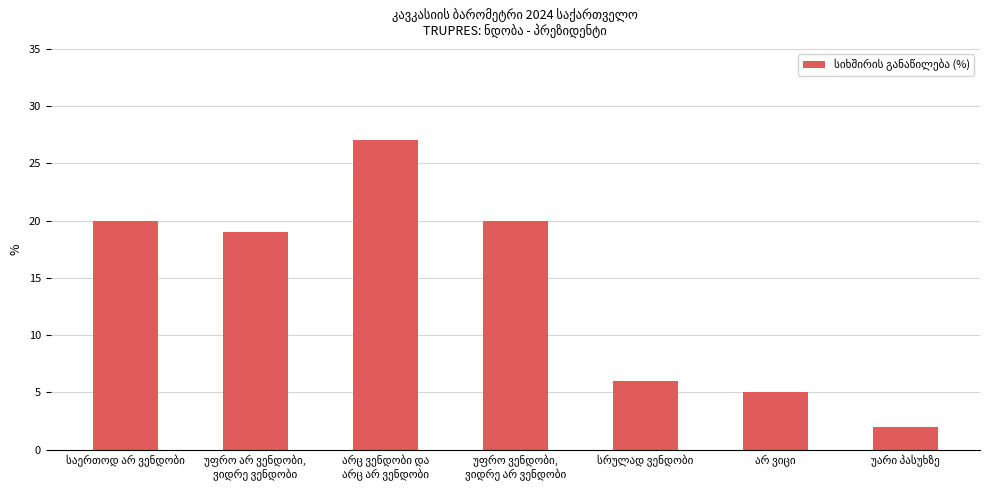

What is the value of the 5th bar from the left?

6